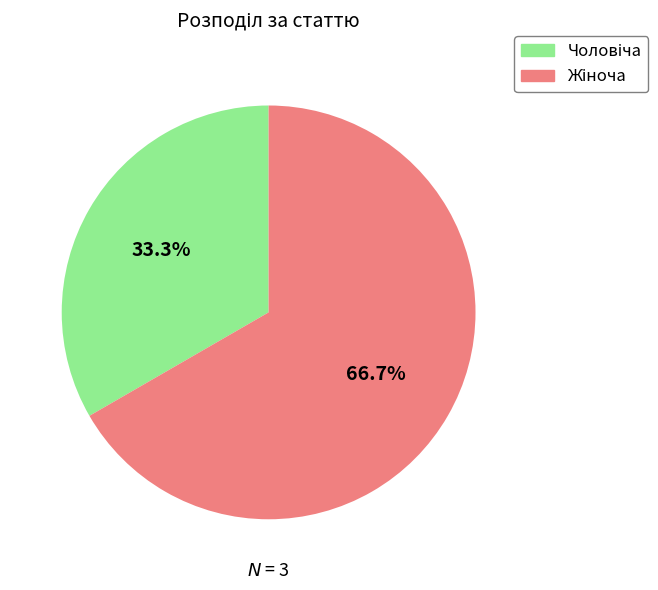

How many segments does this pie chart have?

2